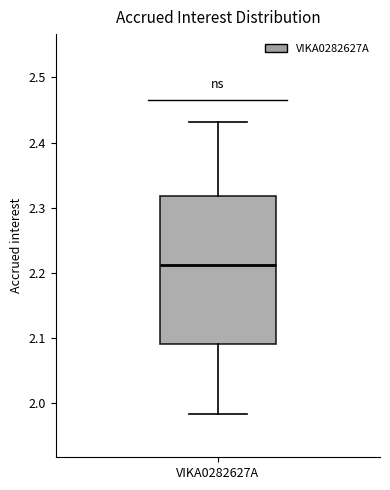

Read this box plot against the y-axis: the position of the median line, the range covered by the box, and the ends of both whiskers. The values are not printed on the chart, so give them approximately, as read against the axis.

median 2.21, box 2.09 to 2.32, whiskers 1.98 to 2.43